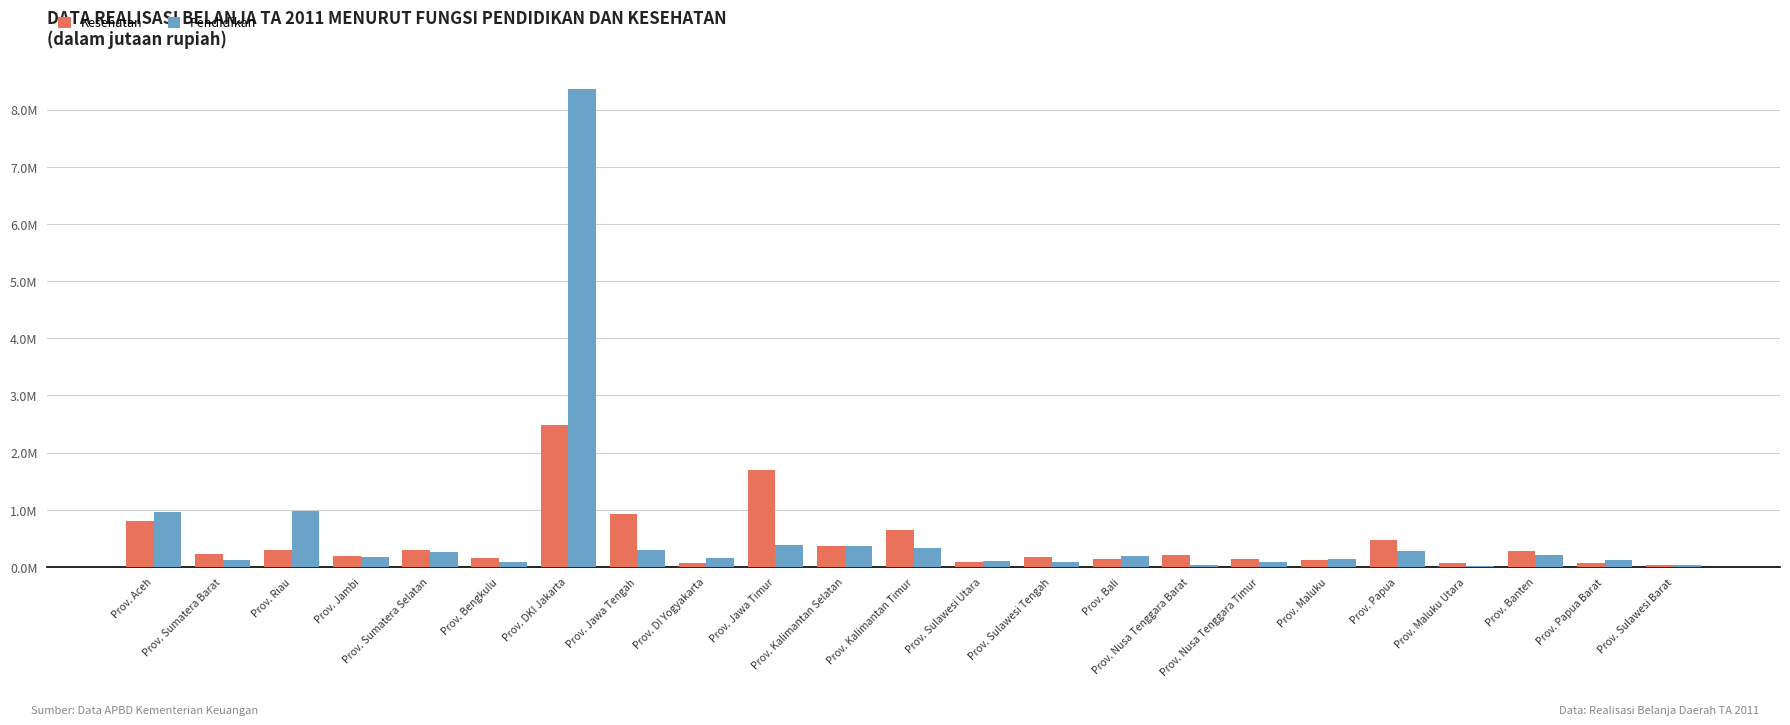

Are the bars grouped side by side (vs. stacked)?

Yes